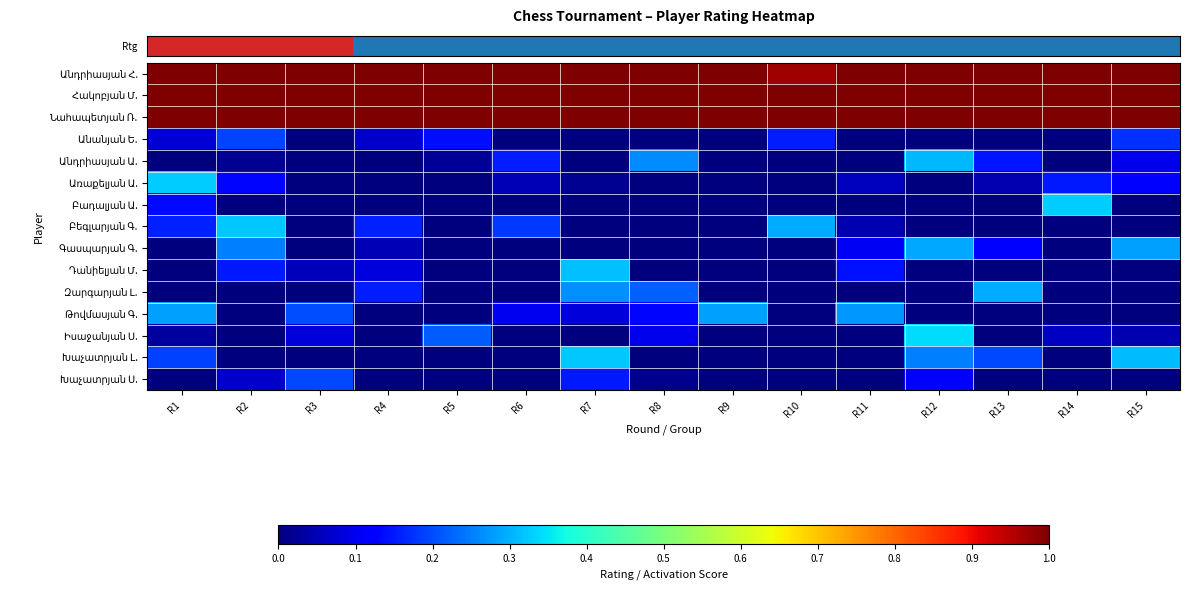

At which category does the chart reach its minimum across all series?

R3